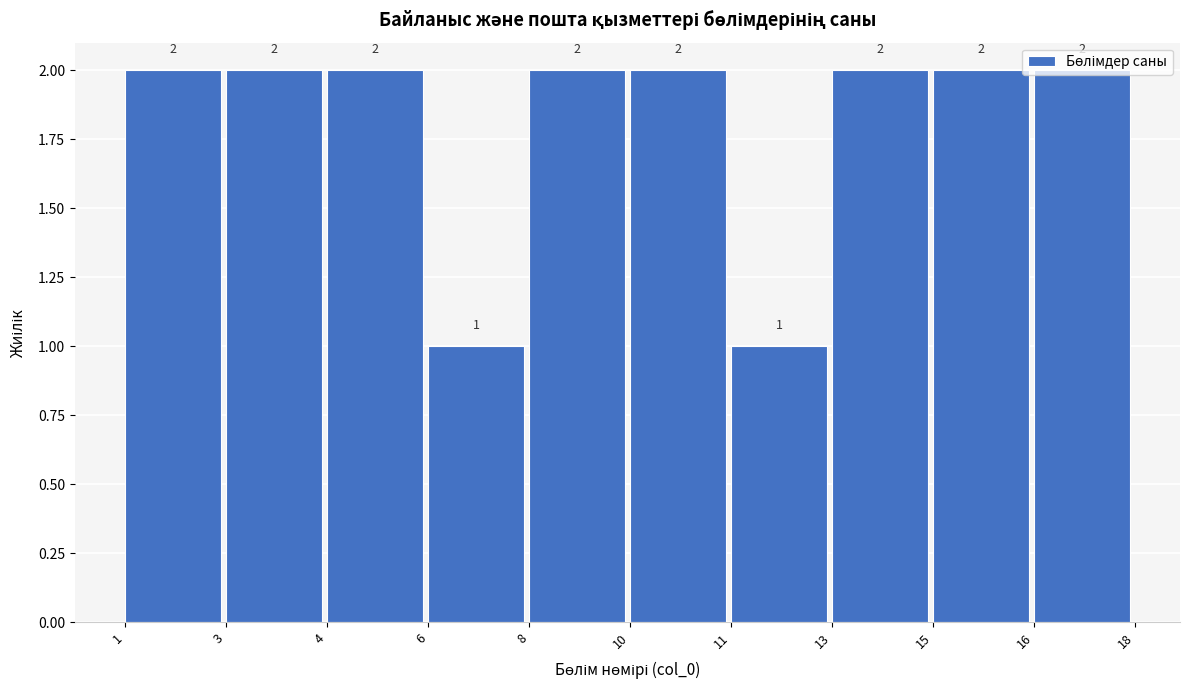

What is the value of the 2nd bar from the left?

2